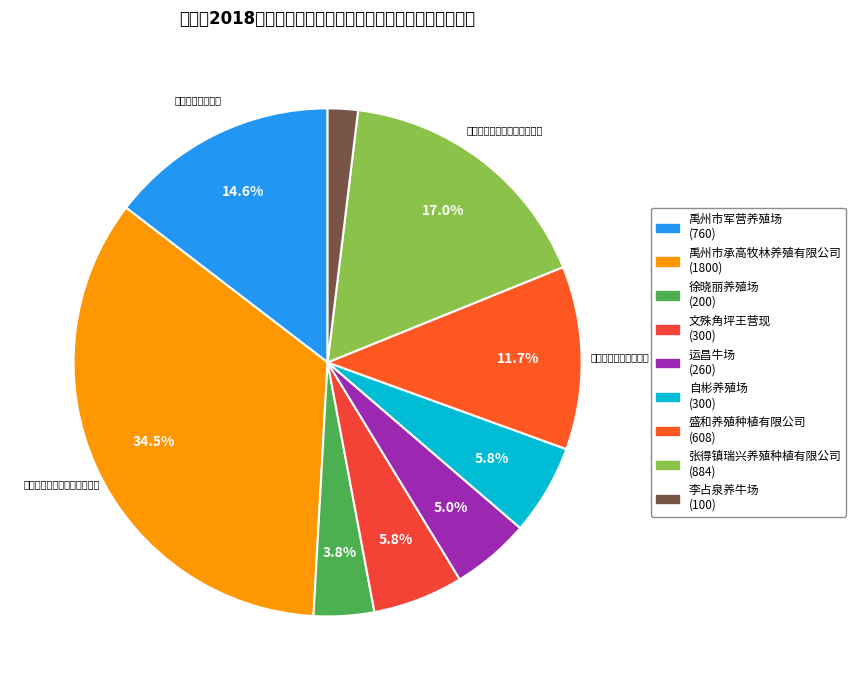

To the nearest percent, what is the average slice percentage?

11%